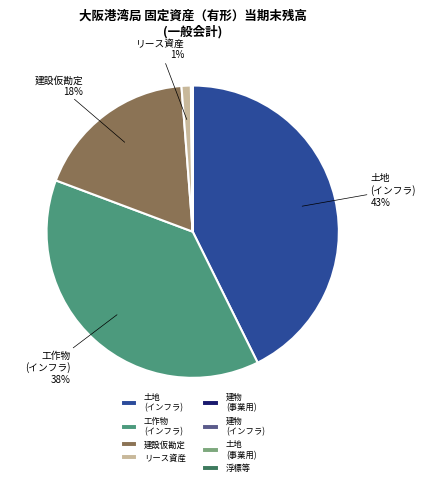

Is リース資産 the majority of the pie?

No